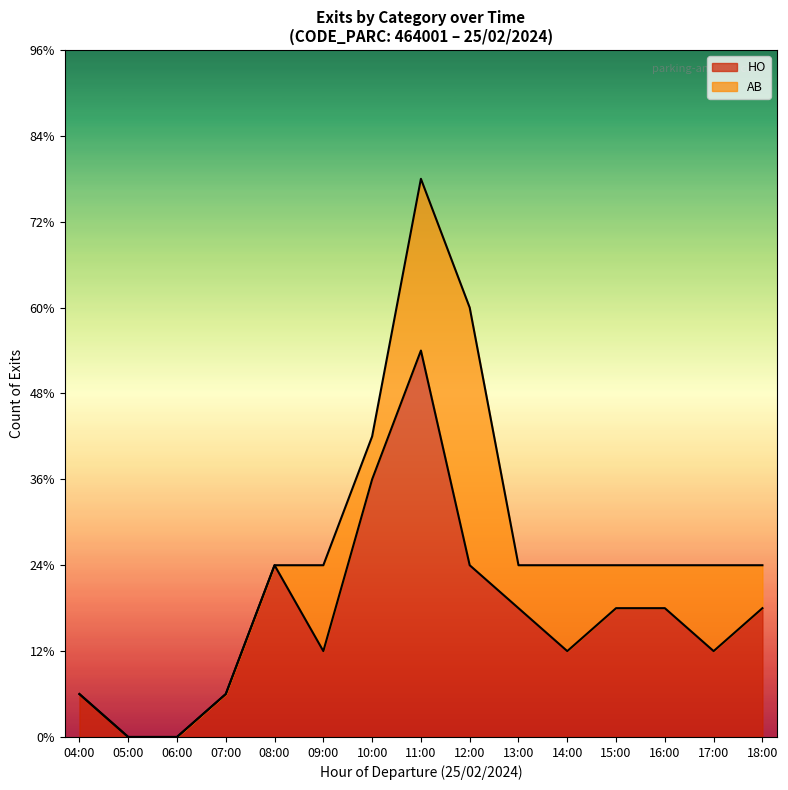

Rank the series at 12:00 from highest to lowest value.

AB, HO